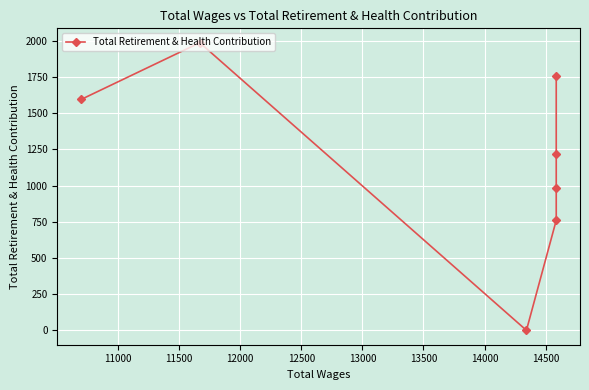

What is the value of the 1st point from the left?

1594